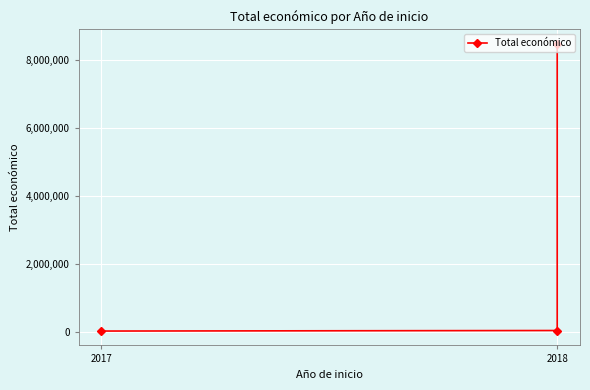

Reading left to right, extract all data points from this chart.

26995	42845	8484999